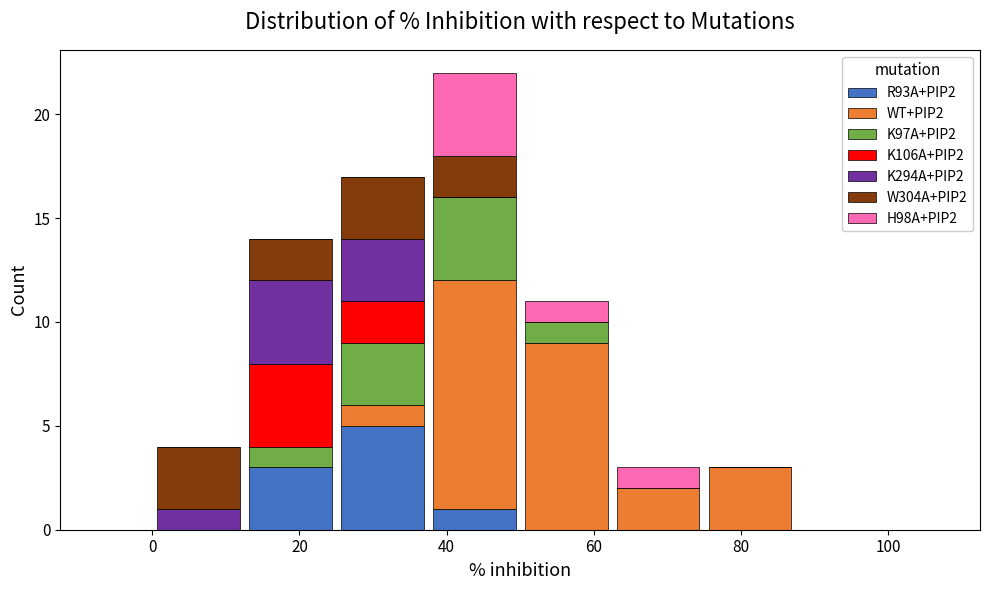

Reading left to right, transcribe this chart: for each stacked bar, give the range it covers on the x-axis and its total height. Neither the bar edges nor the heights are printed on the chart, so give them approximately, as read against the axes.

0.0 to 12.5: 4
12.5 to 25.0: 14
25.0 to 37.5: 17
37.5 to 50.0: 22
50.0 to 62.5: 11
62.5 to 75.0: 3
75.0 to 87.5: 3
87.5 to 100.0: 0